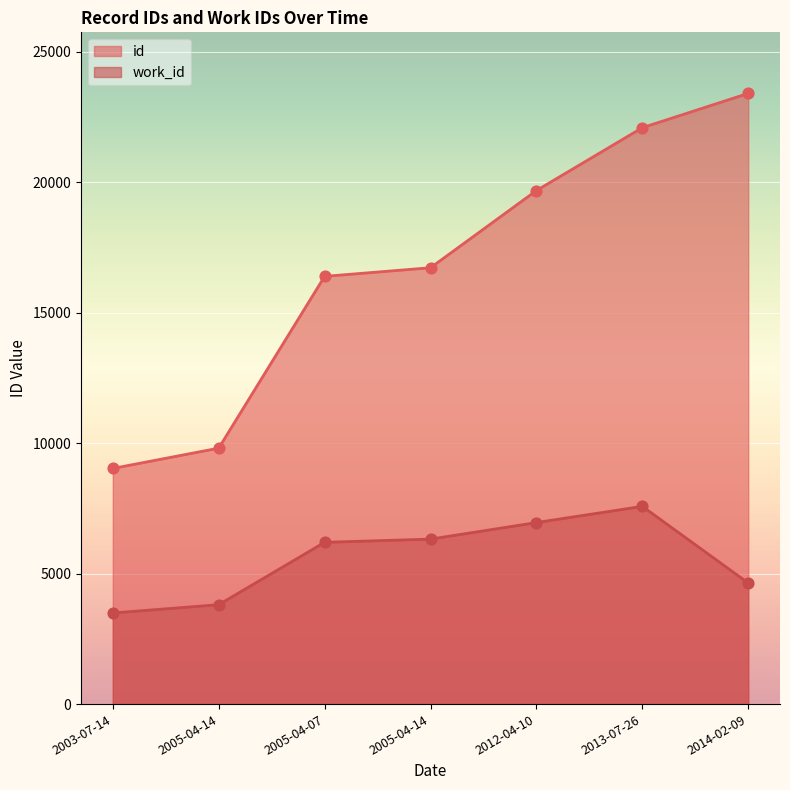

At which category is the sum across all series the highest?

2013-07-26